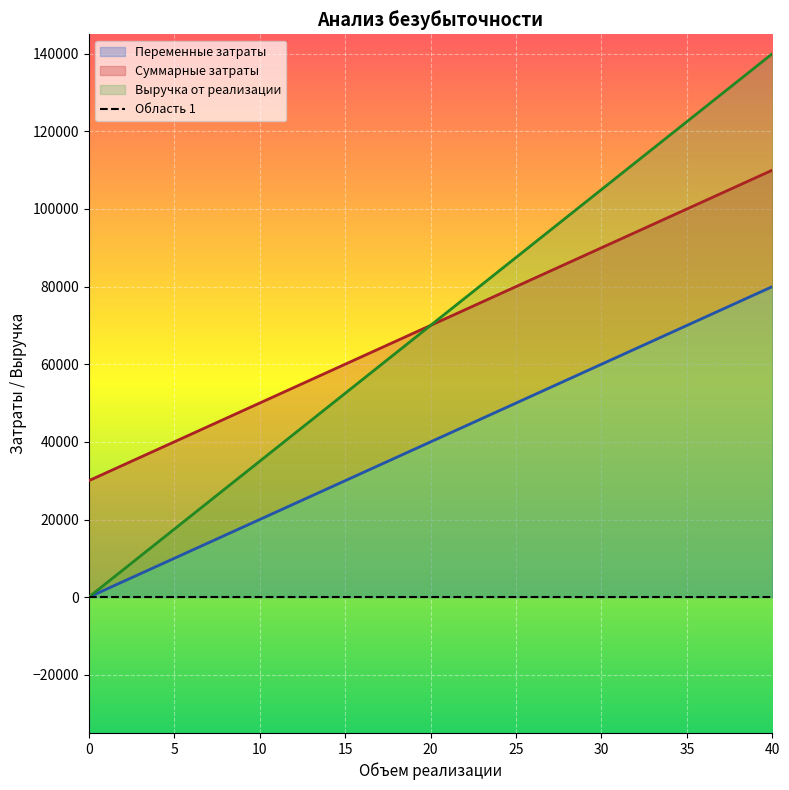

What is the value of the Выручка от реализации point at the 8th from the left?

122500